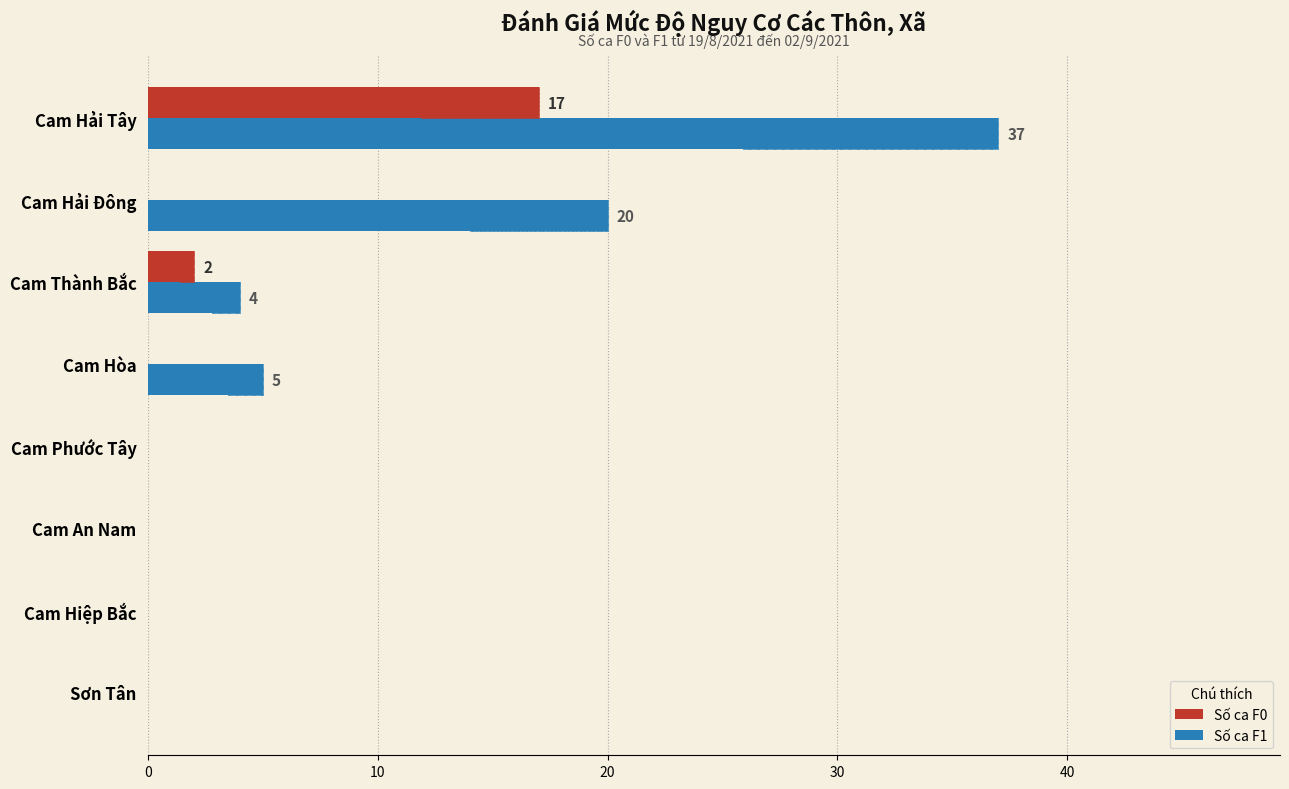

Between Cam An Nam and Cam Hải Đông, which series saw the biggest shift?

Số ca F1